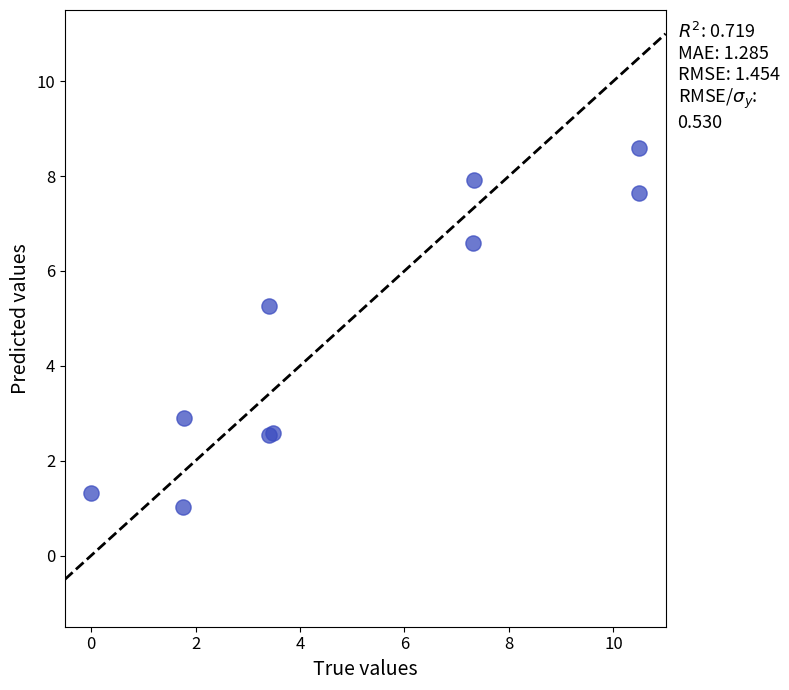

What Y value in the scatter plot is closest to 4?

2.9